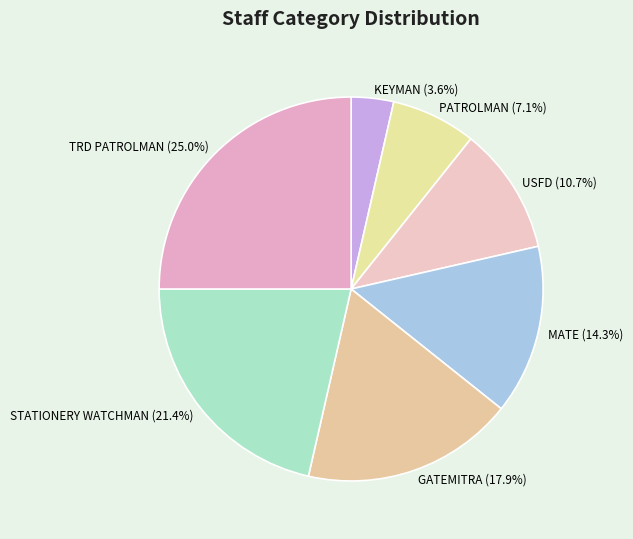

What percentage is the USFD slice, to the nearest percent?

11%